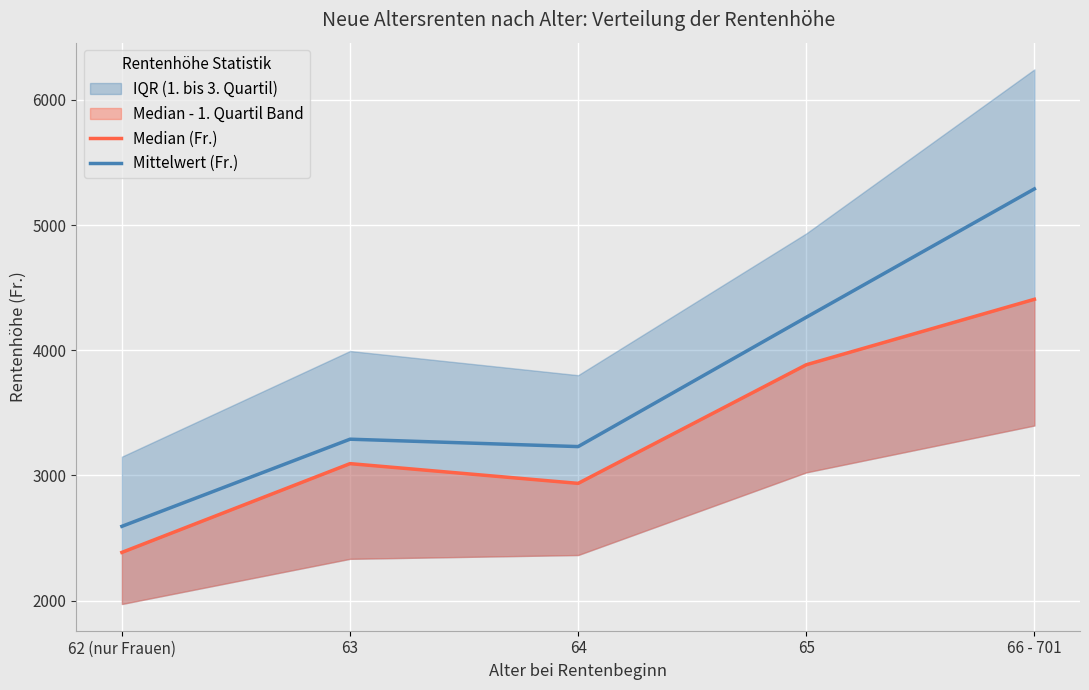

Reading right to left, what are all the values shown in this chart?

Median (Fr.): 4407.3	3884.3	2936.5	3094.3	2385.0
Mittelwert (Fr.): 5289.4	4263.6	3230.4	3289.5	2593.3